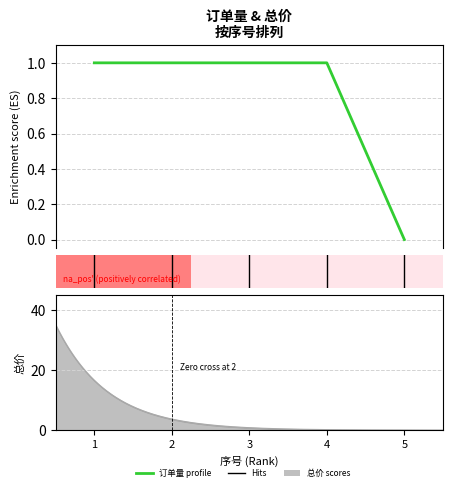

What is the average value?

0.8